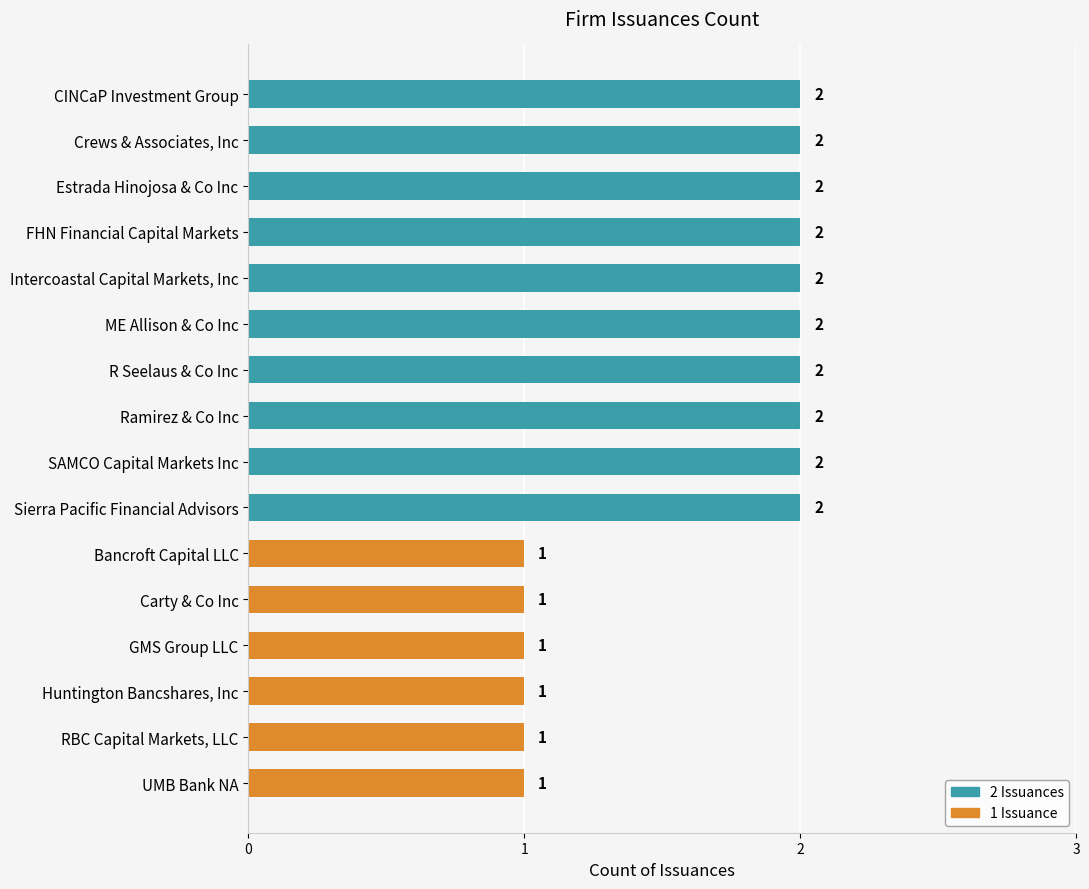

What is the ratio of the value at R Seelaus & Co Inc to the value at Intercoastal Capital Markets, Inc?

1.0